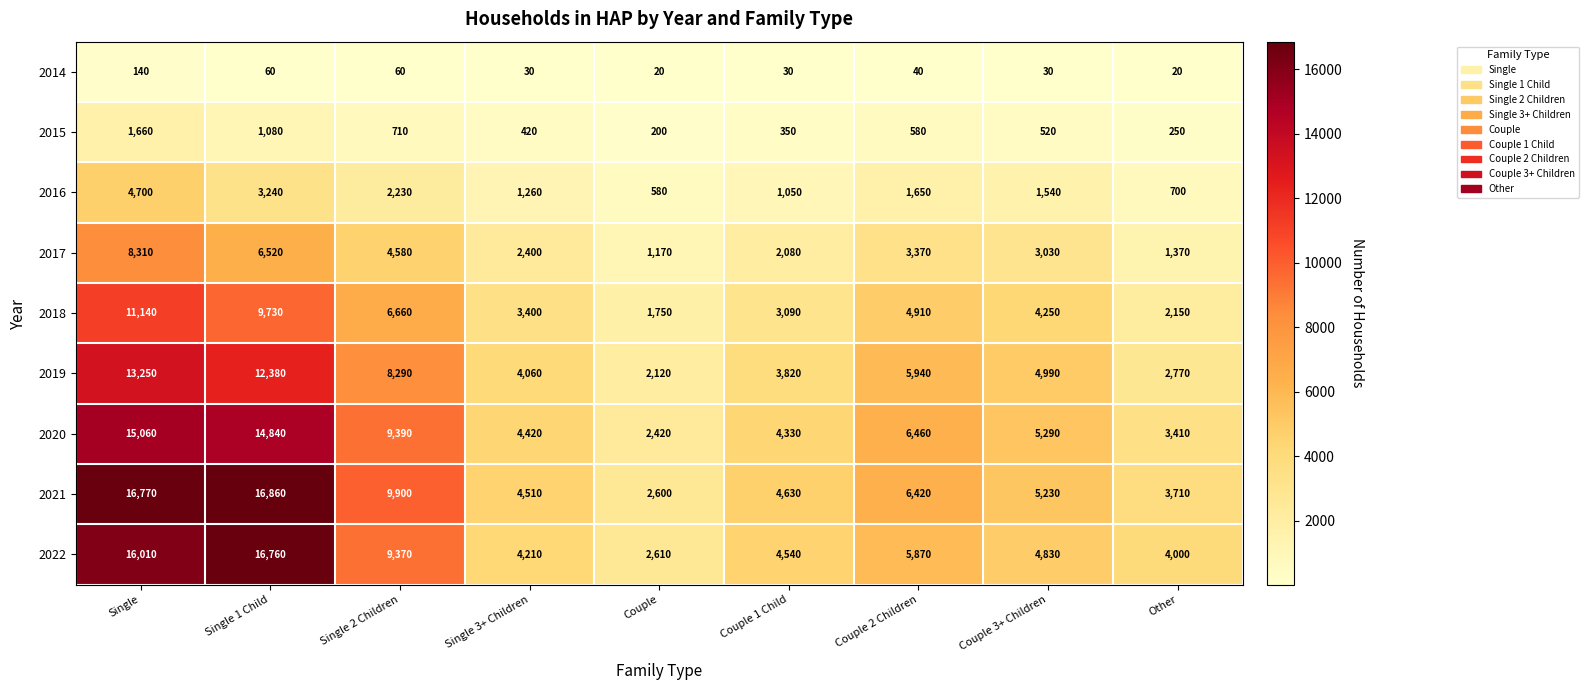

How many series are shown in this chart?

9